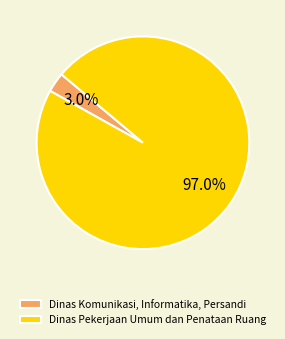

Which category has the smallest portion of the pie?

Dinas Komunikasi, Informatika, Persandi